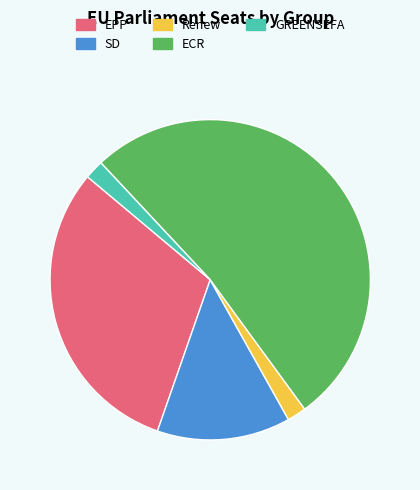

Approximately how many times larger is the value at SD compared to ECR?

0.3